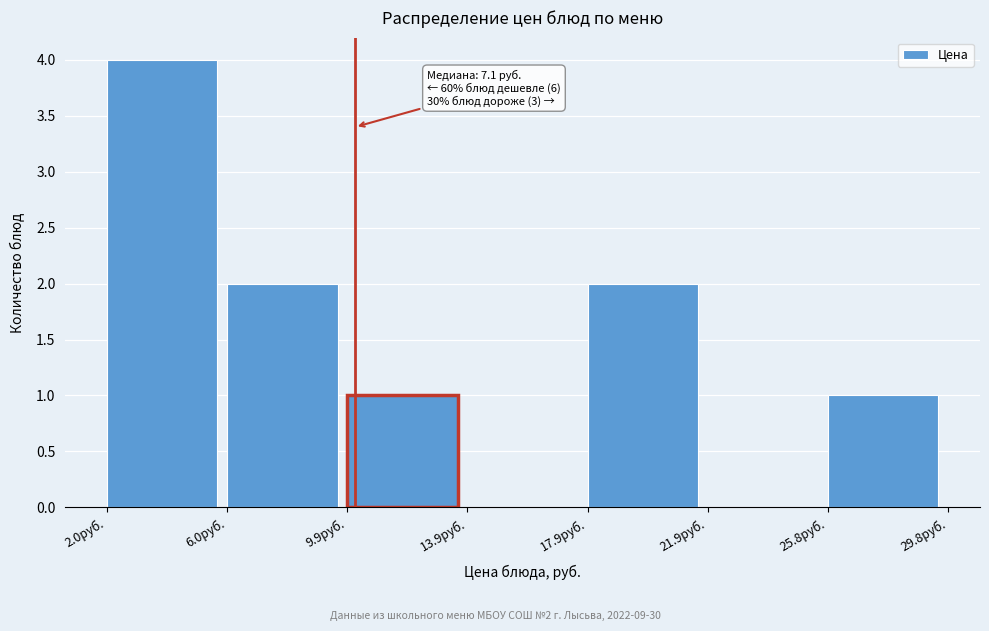

Which range on the x-axis has the tallest bar?

2 to 6